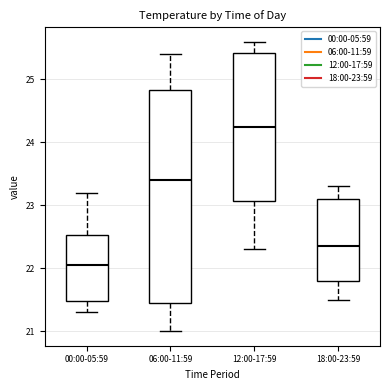

Reading left to right, transcribe this box plot: for each box, give where its median line is, the range the box spans, and where its two whiskers end, as read against the y-axis. The values are not printed on the chart, so give them approximately, as read against the axis.

00:00-05:59: median 22.1, box 21.5 to 22.5, whiskers 21.3 to 23.2
06:00-11:59: median 23.4, box 21.5 to 24.8, whiskers 21.0 to 25.4
12:00-17:59: median 24.3, box 23.1 to 25.4, whiskers 22.3 to 25.6
18:00-23:59: median 22.4, box 21.8 to 23.1, whiskers 21.5 to 23.3